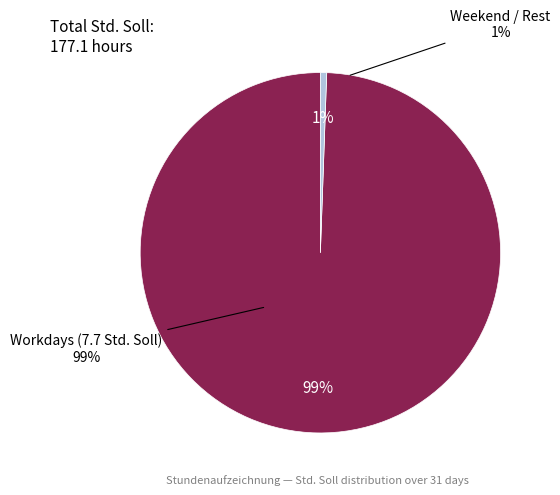

True or false: Do. accounts for 15% of the total.

False